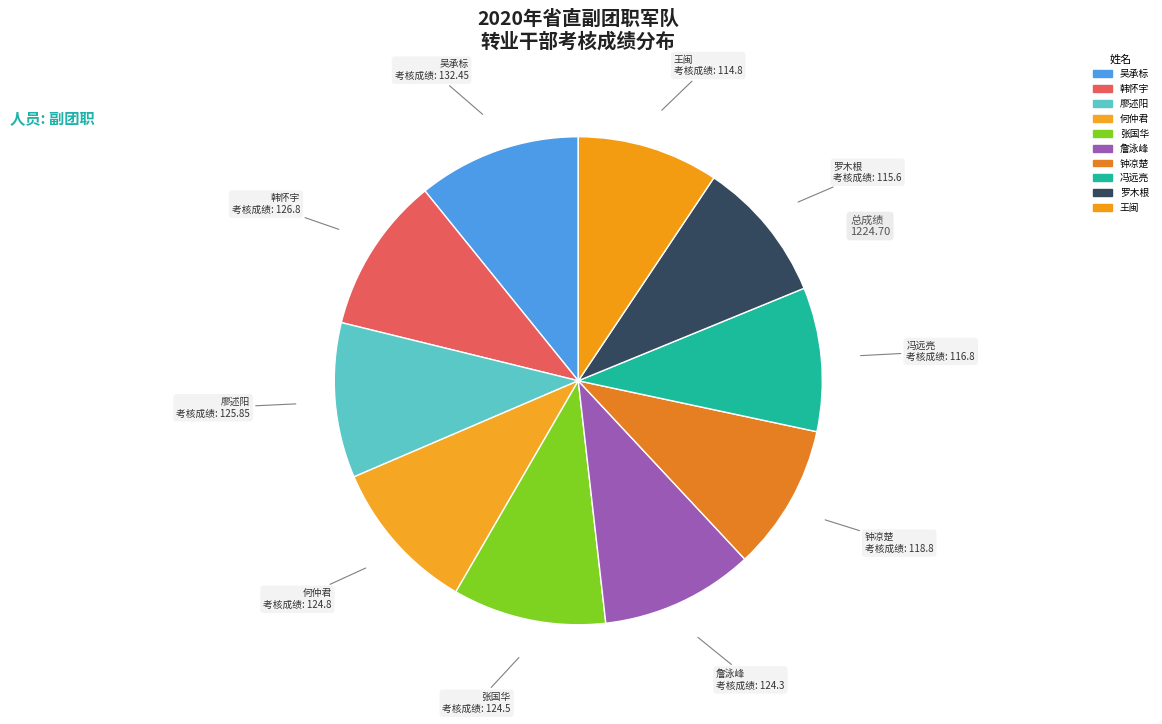

How many slices are in this pie chart?

10